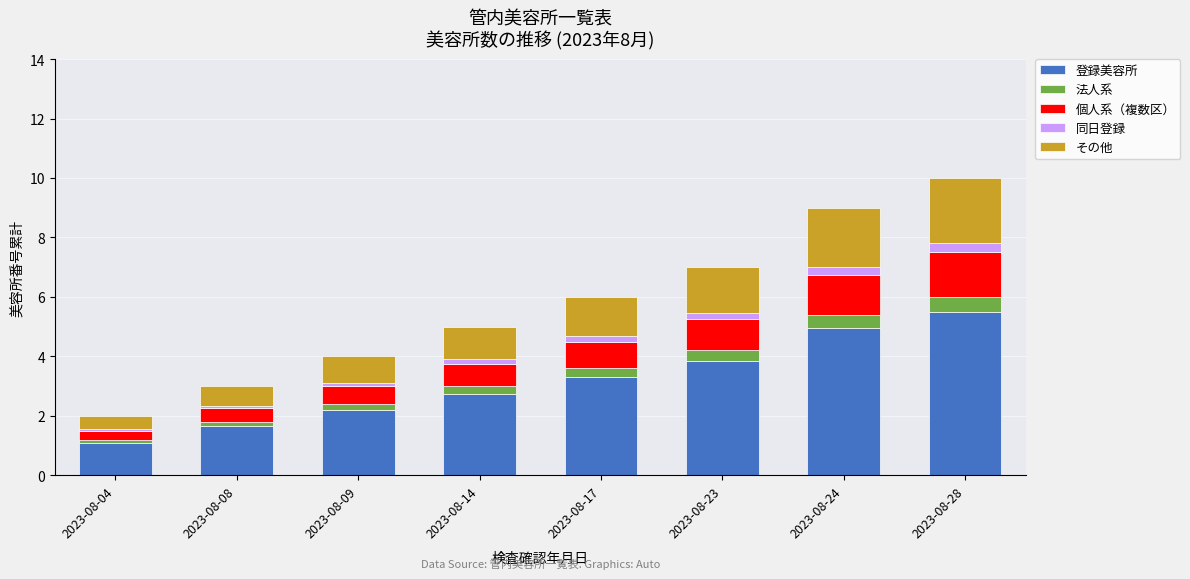

How many data points does each series have?

8